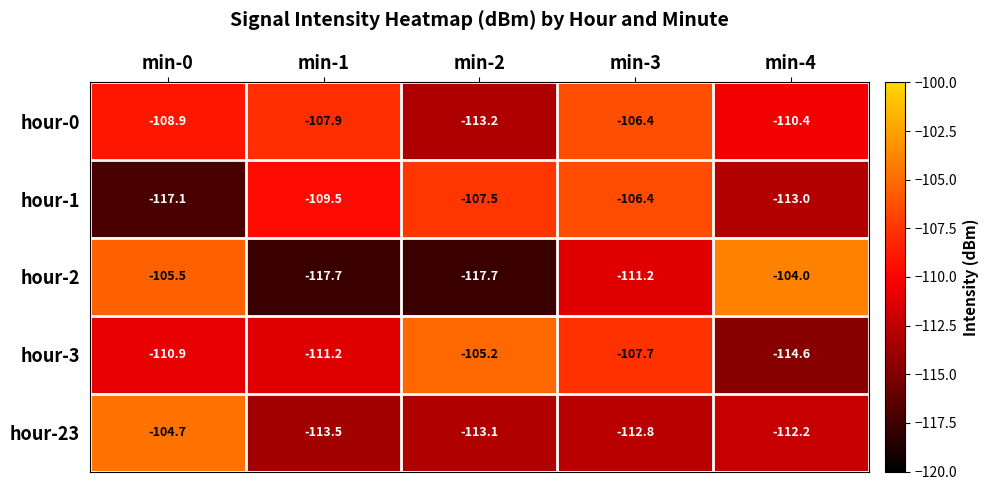

Reading left to right, list all the values displayed in this chart.

hour-0: min-0=-108.9	min-1=-107.9	min-2=-113.2	min-3=-106.4	min-4=-110.4
hour-1: min-0=-117.1	min-1=-109.5	min-2=-107.5	min-3=-106.4	min-4=-113.0
hour-2: min-0=-105.5	min-1=-117.7	min-2=-117.7	min-3=-111.2	min-4=-104.0
hour-3: min-0=-110.9	min-1=-111.2	min-2=-105.2	min-3=-107.7	min-4=-114.6
hour-23: min-0=-104.7	min-1=-113.5	min-2=-113.1	min-3=-112.8	min-4=-112.2